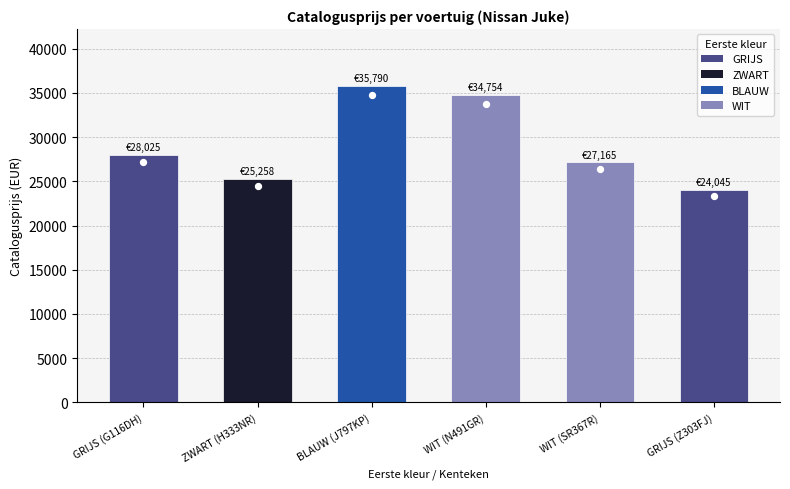

What is the change in value from BLAUW (J797KP) to GRIJS (Z303FJ)?

-11745